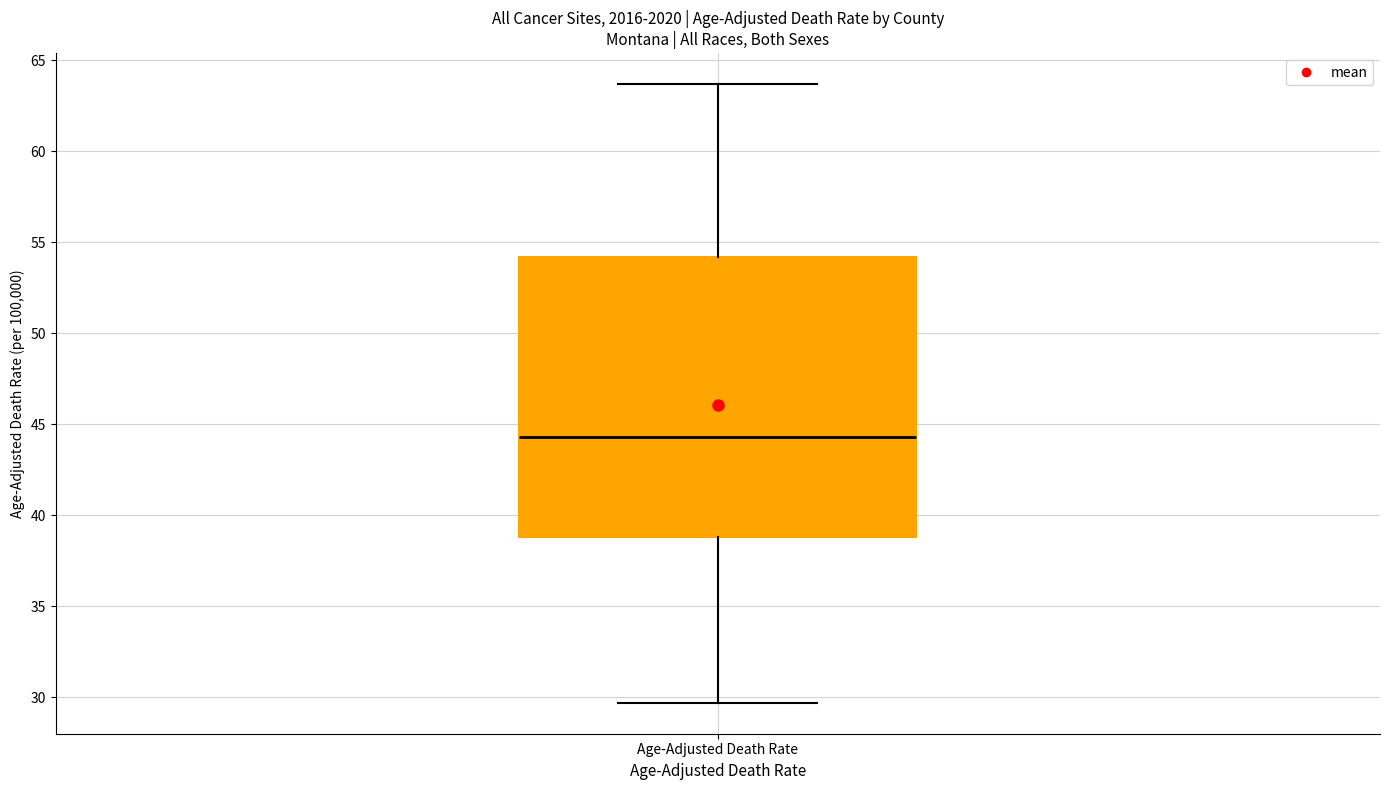

Where does the median line of the box for Age-Adjusted Death Rate sit on the y-axis? The values are not printed on the chart, so give them approximately, as read against the axis.

44.5